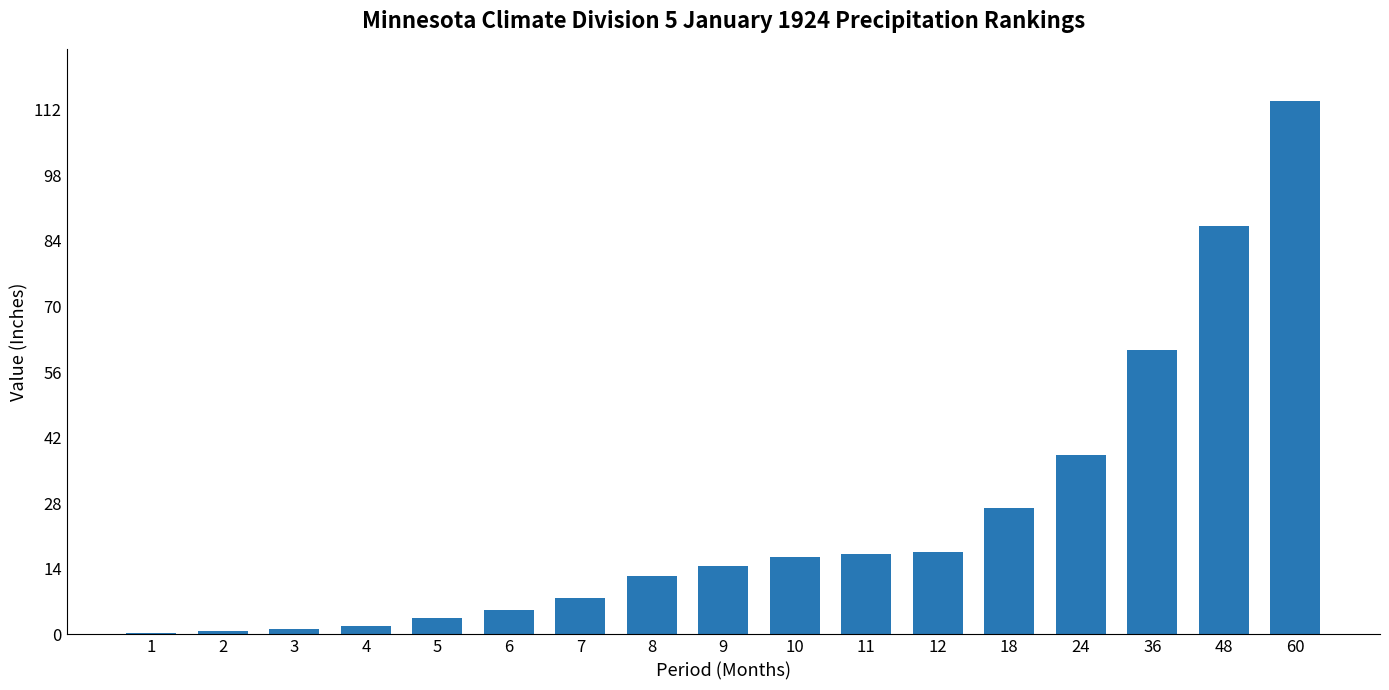

What is the change in value from 9 to 60?

+99.1